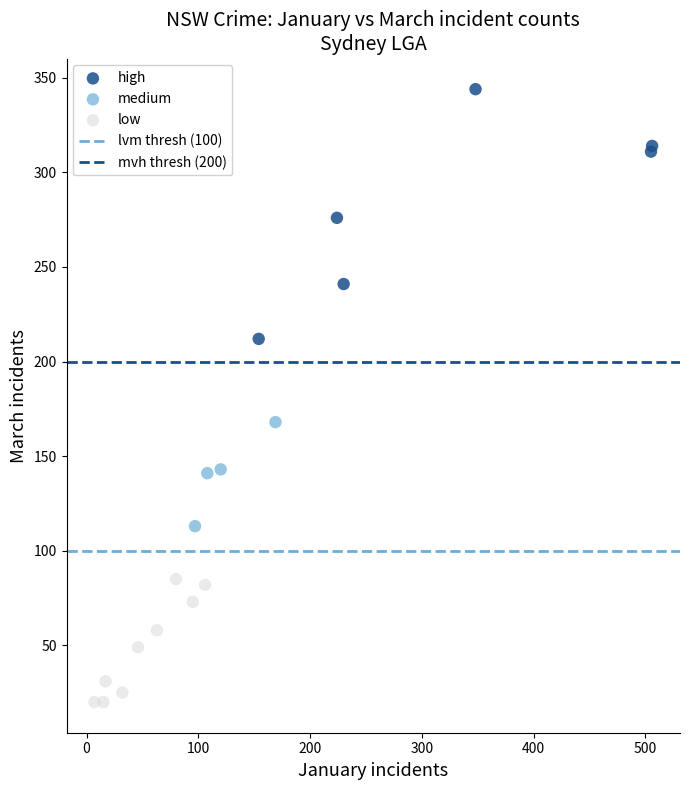

Which series reaches the maximum Y coordinate?

high